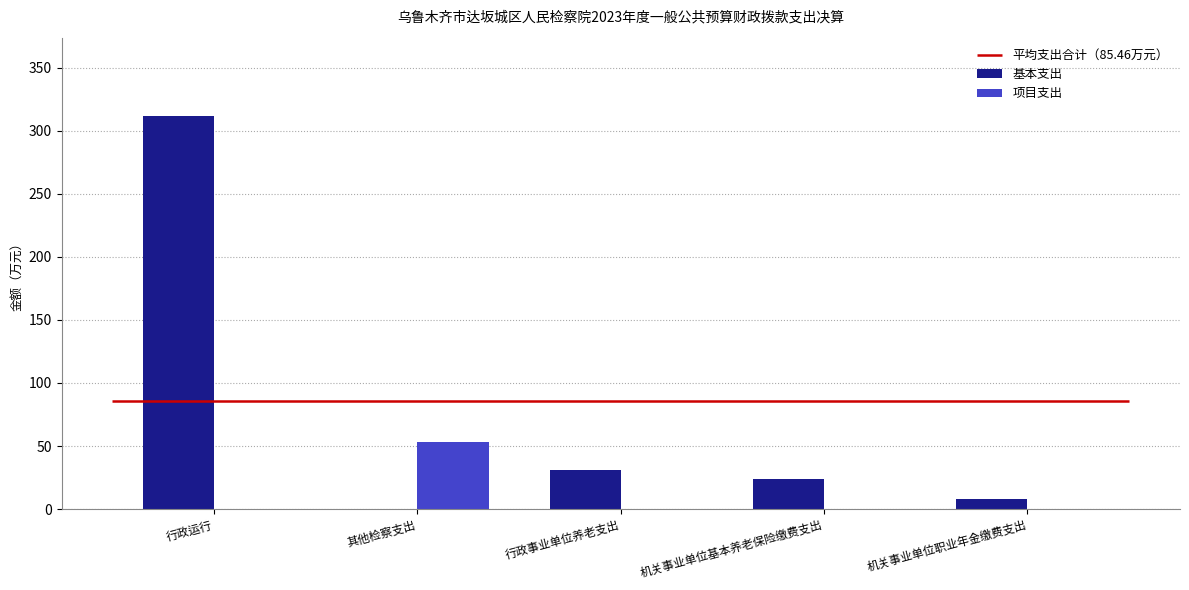

The 基本支出 series shows 23.7 at 机关事业单位基本养老保险缴费支出. True or false?

True